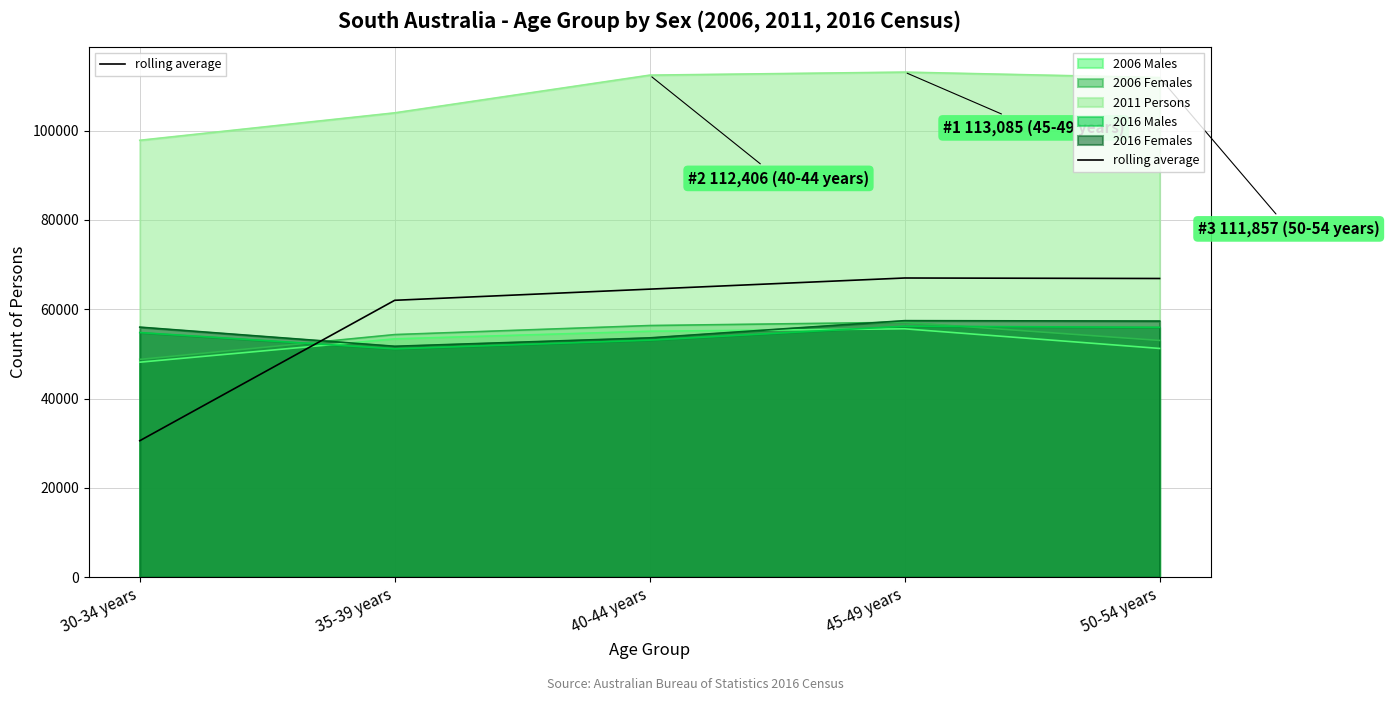

What is the difference between the maximum and minimum values?

36437.3